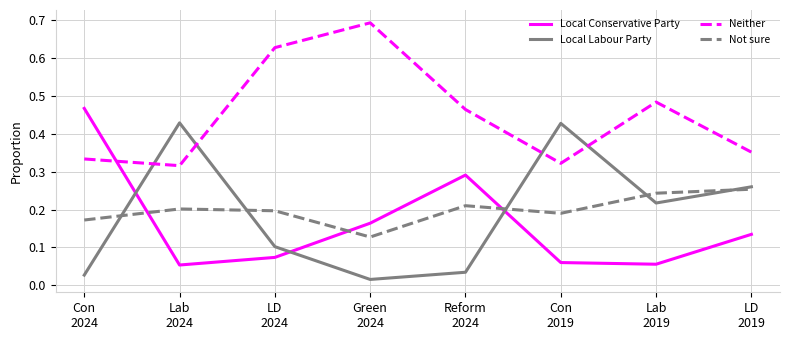

Where is Local Labour Party nearest to the value 0?

Green
2024